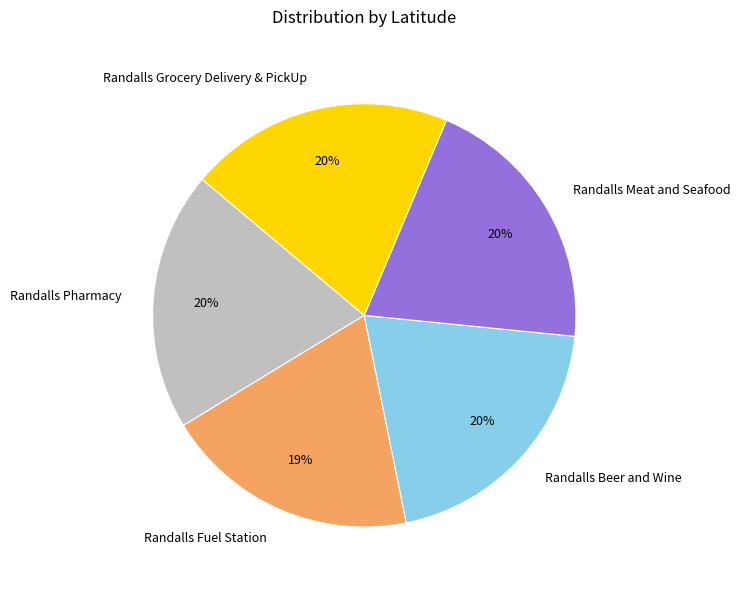

True or false: Randalls Meat and Seafood accounts for 31% of the total.

False